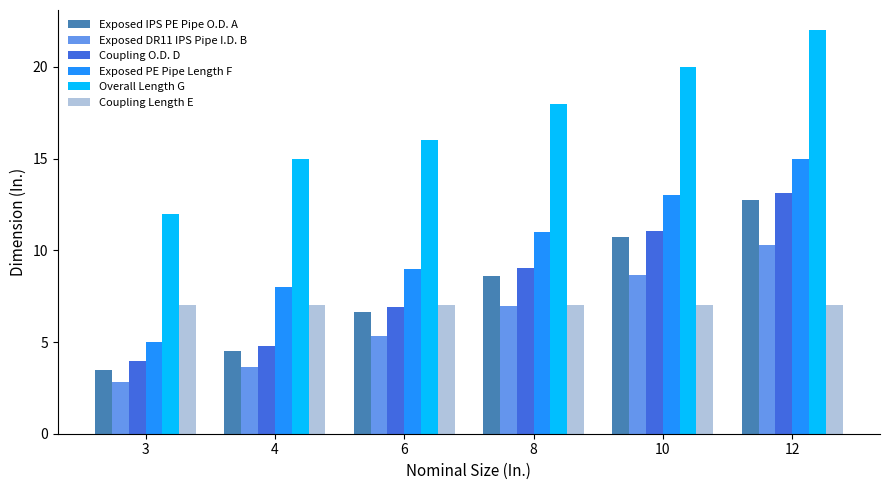

True or false: Coupling Length E has a value of 3.2 at 4.

False